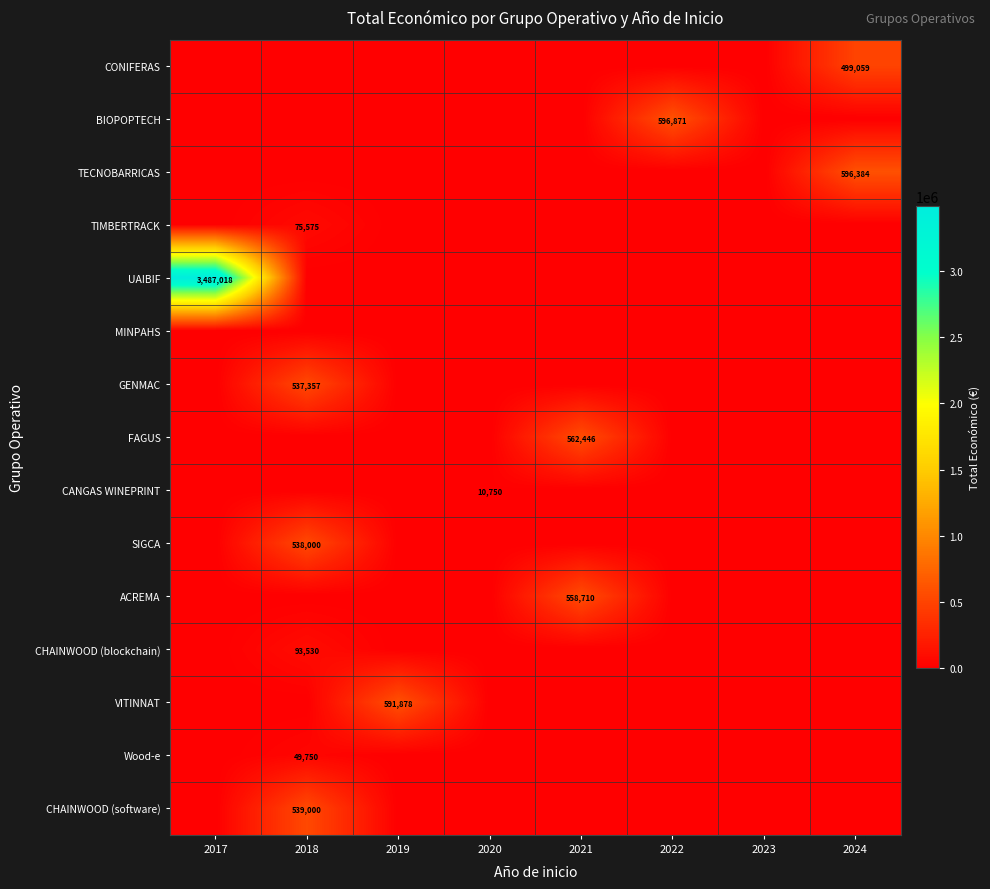

Is it true that UAIBIF equals 3487018 at 2017?

True